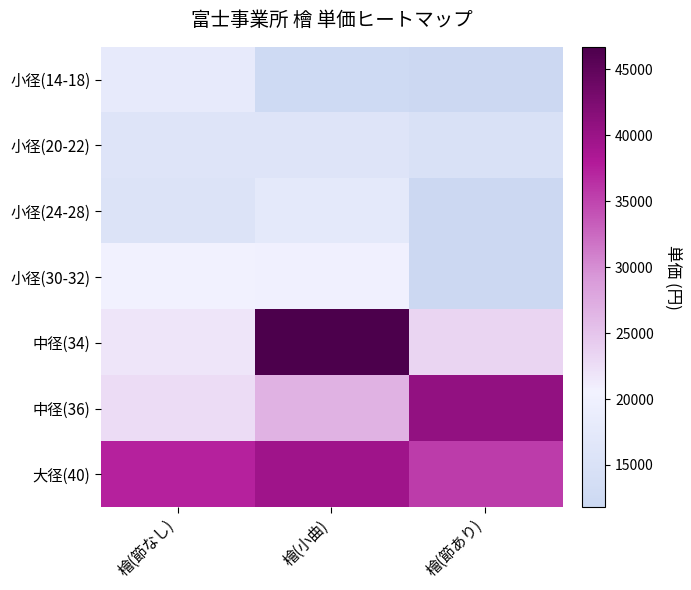

At how many categories does at least one series exceed 12918?

3